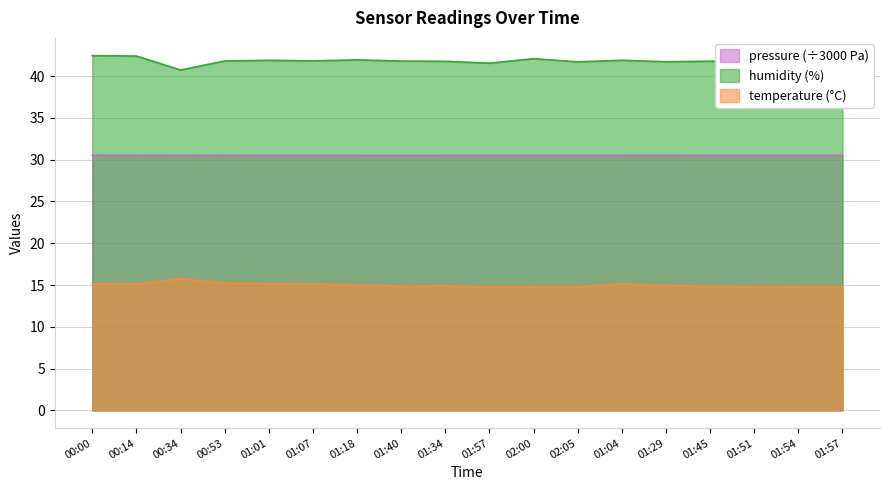

What is the value of the humidity point at the 11th from the left?

42.1